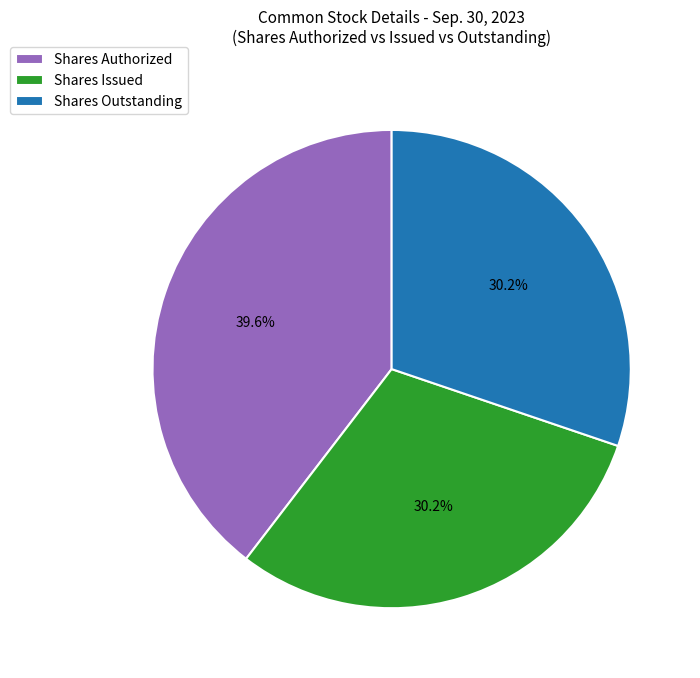

Does Shares Outstanding account for over 50% of the chart?

No